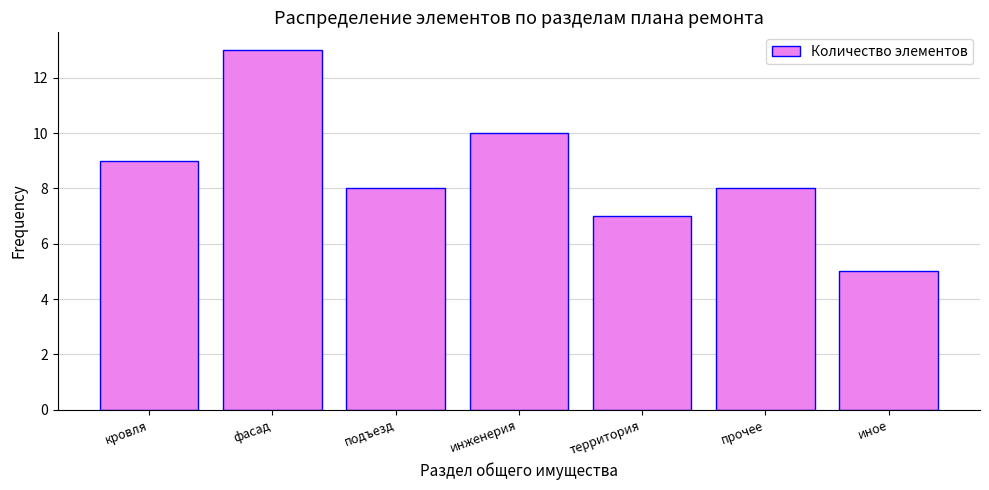

Reading left to right, transcribe all the data shown in this chart.

9	13	8	10	7	8	5